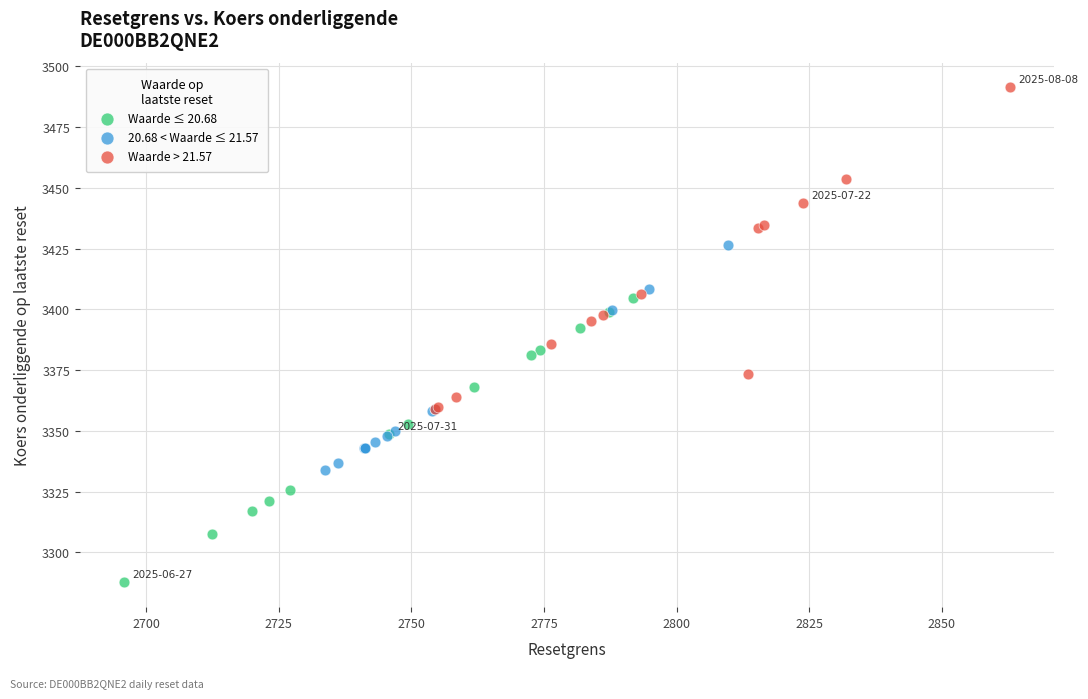

Which series contains the highest Y value?

Waarde > 21.57